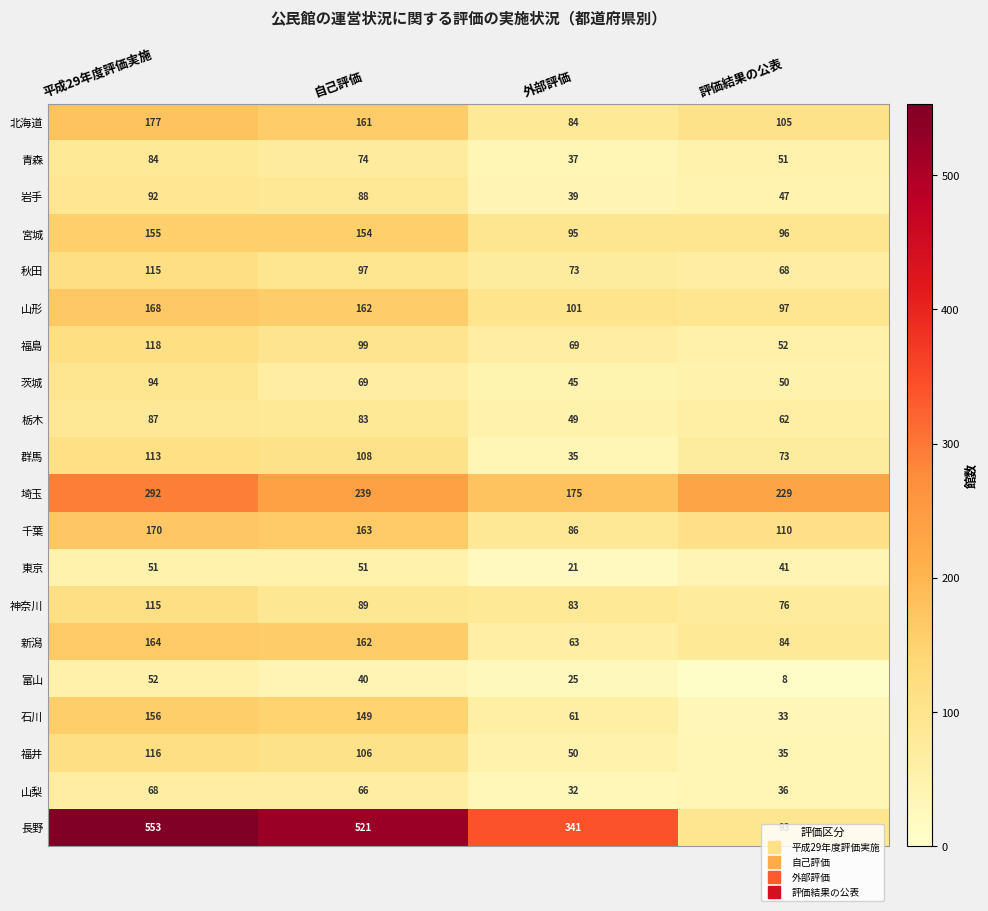

Where does the 長野 series first go above 521?

平成29年度評価実施